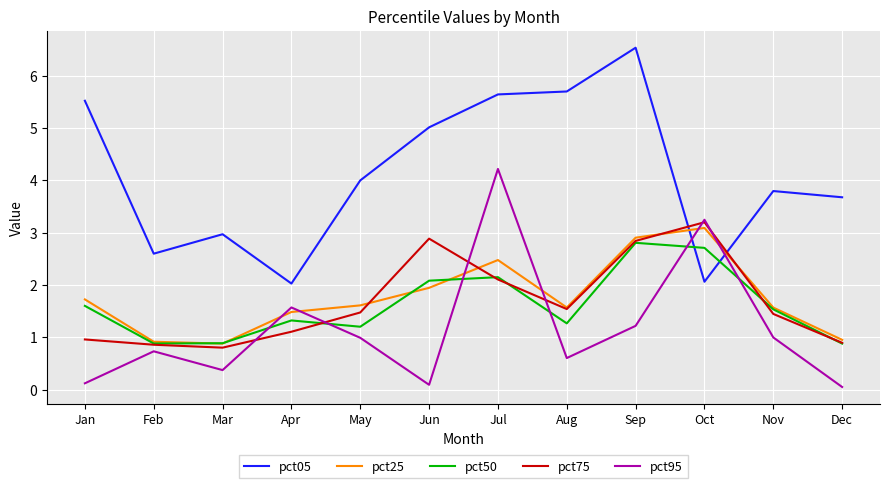

At which label is pct75 closest to 2?

Jul